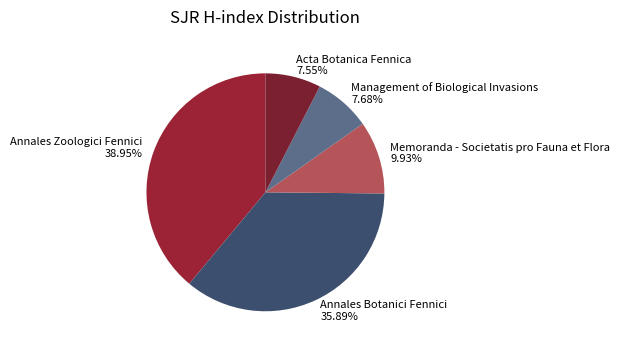

How many slices are in this pie chart?

5